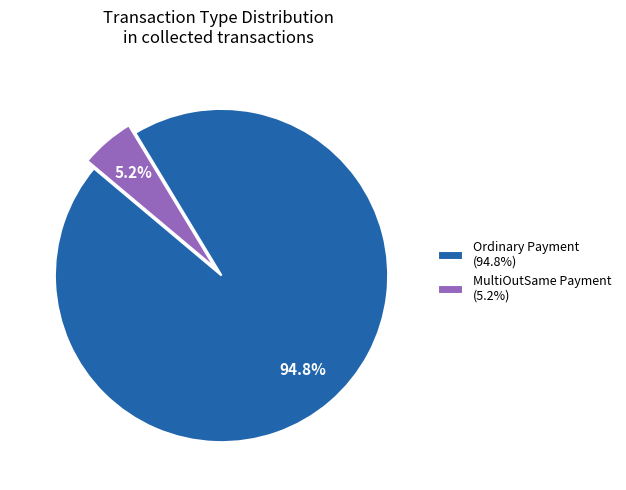

Is there a majority slice in this chart?

Yes